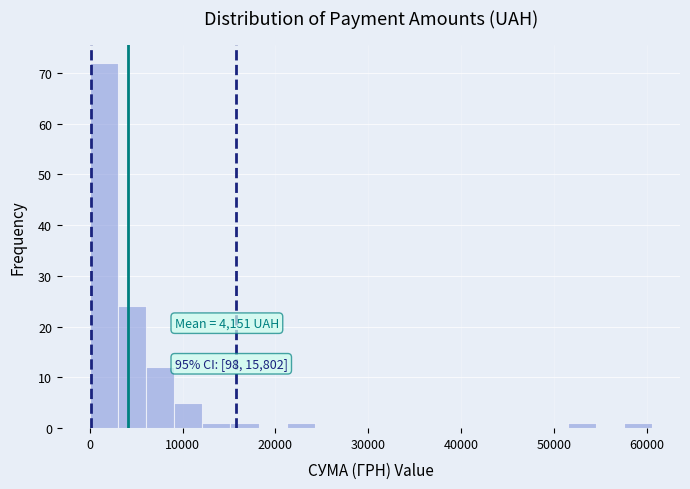

Read against the x-axis, roughly where is the centre of the tallest bar?

2000